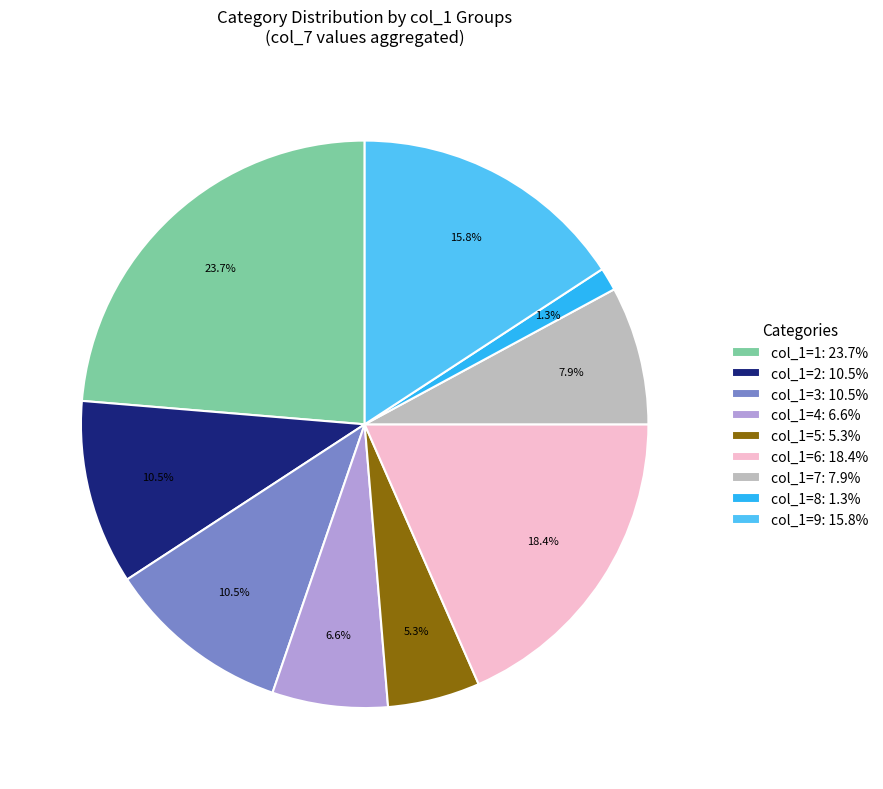

Which has a higher value, col_1=5: 5.3% or col_1=9: 15.8%?

col_1=9: 15.8%